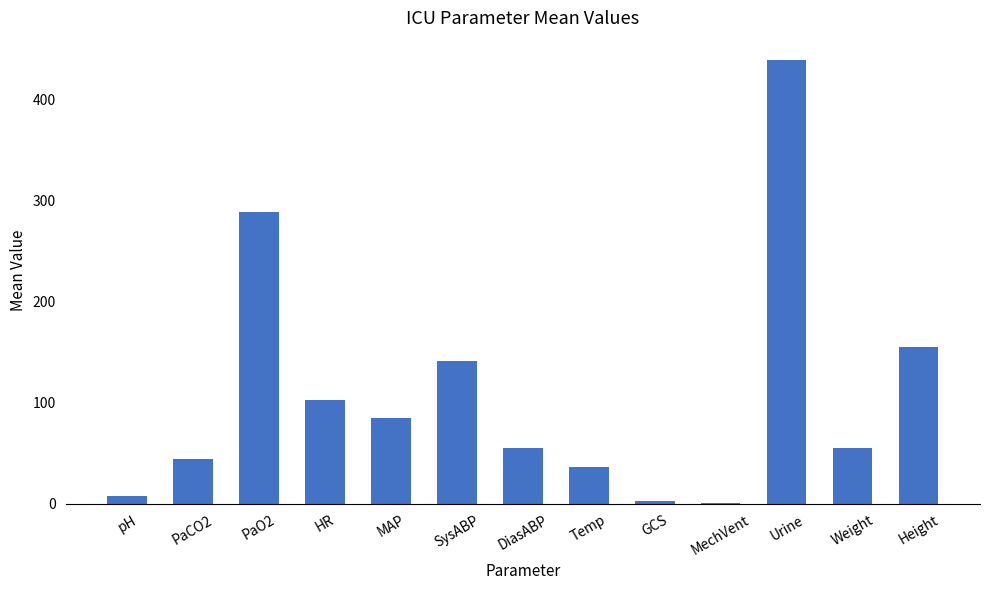

Which label corresponds to the largest value in the chart?

Urine